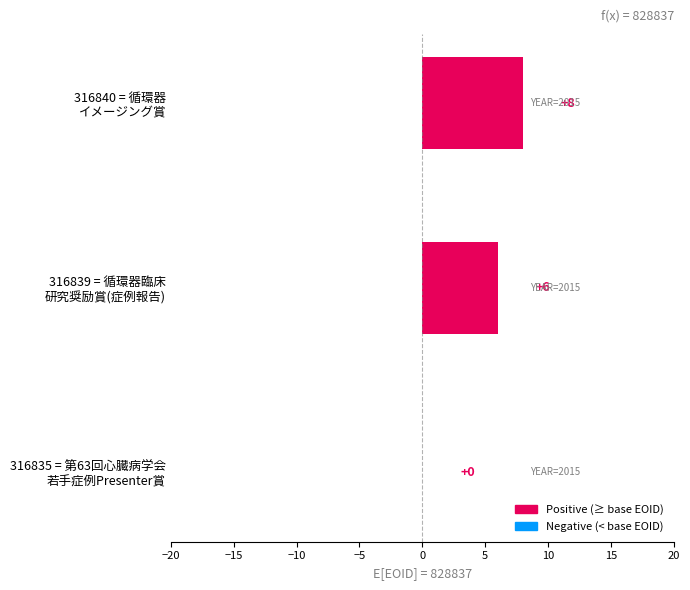

How many values are between 0 and 8?

3